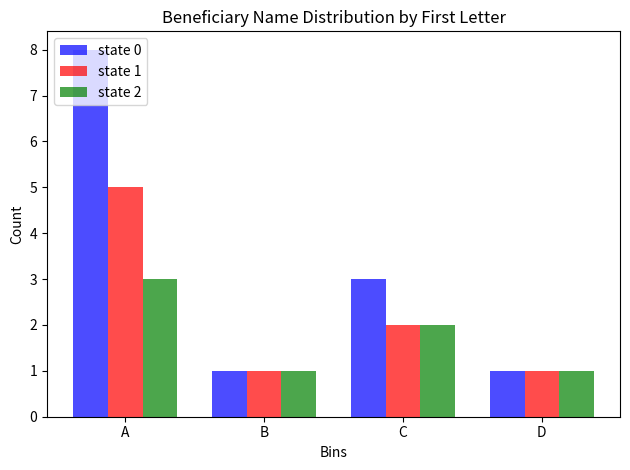

Which series has the largest range (max minus min)?

state 0